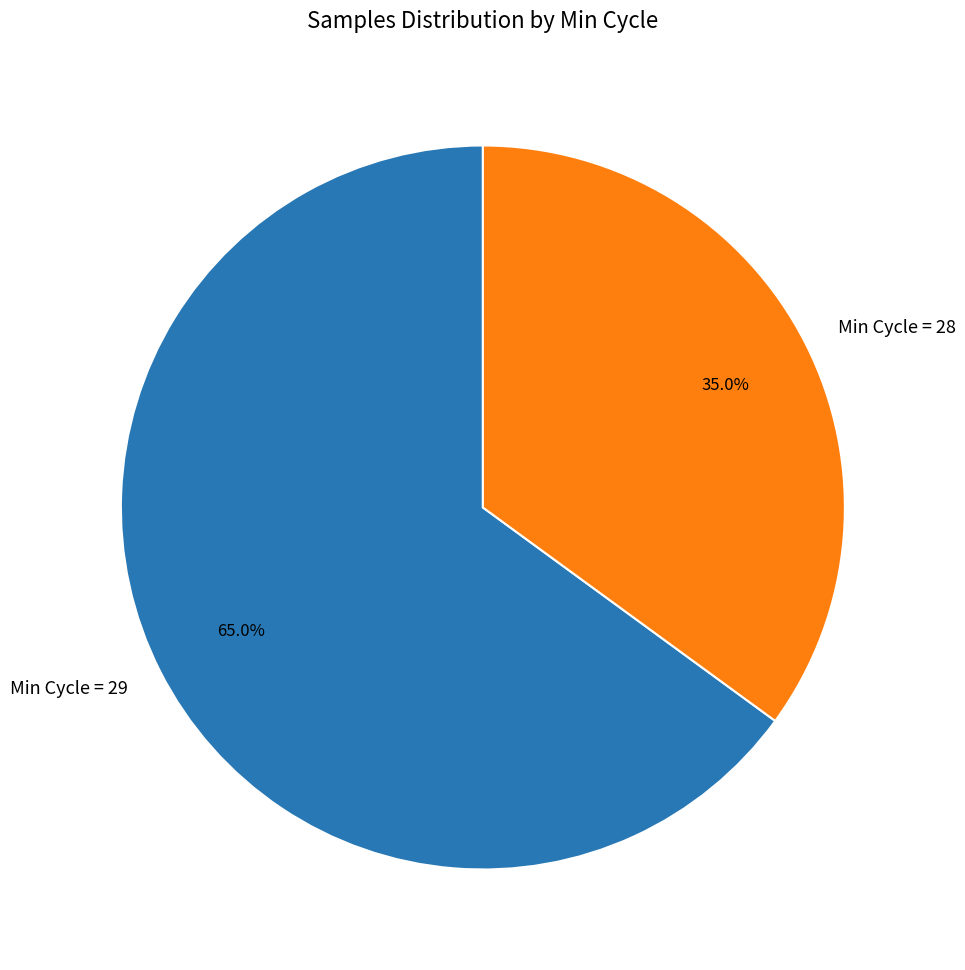

What percentage is NOT represented by Min Cycle = 28?

65.0%